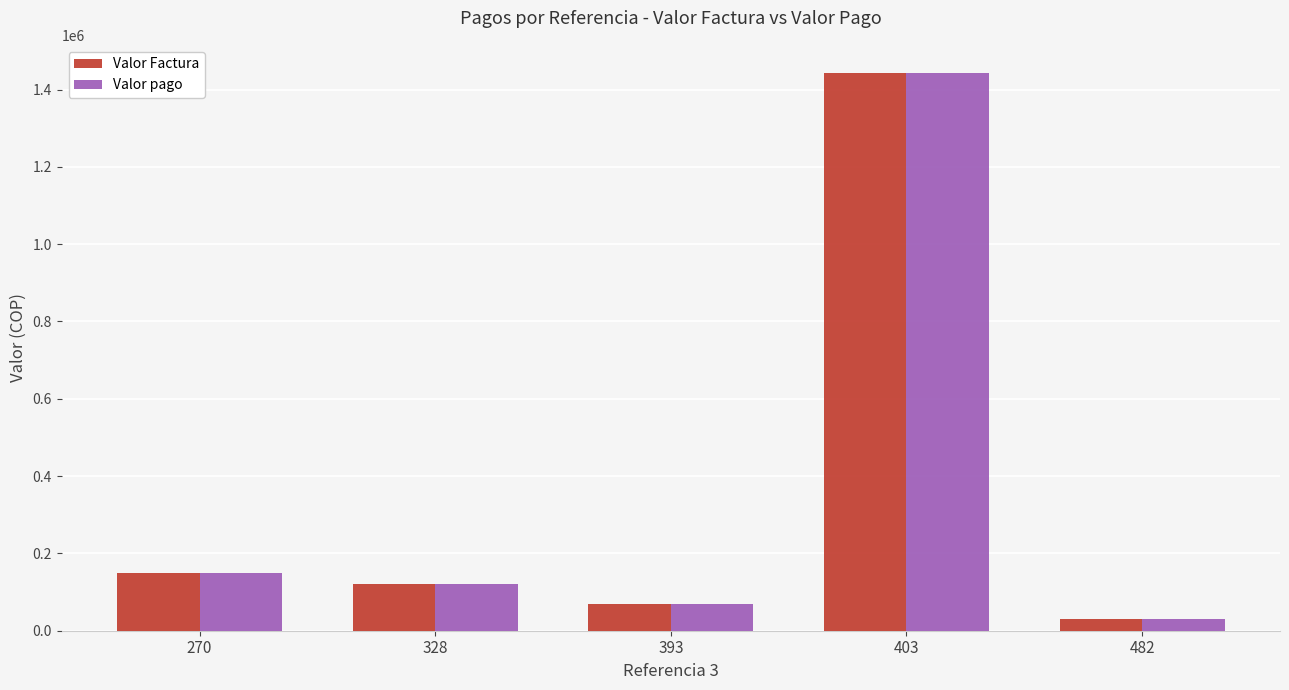

Where is Valor Factura nearest to the value 736400?

270